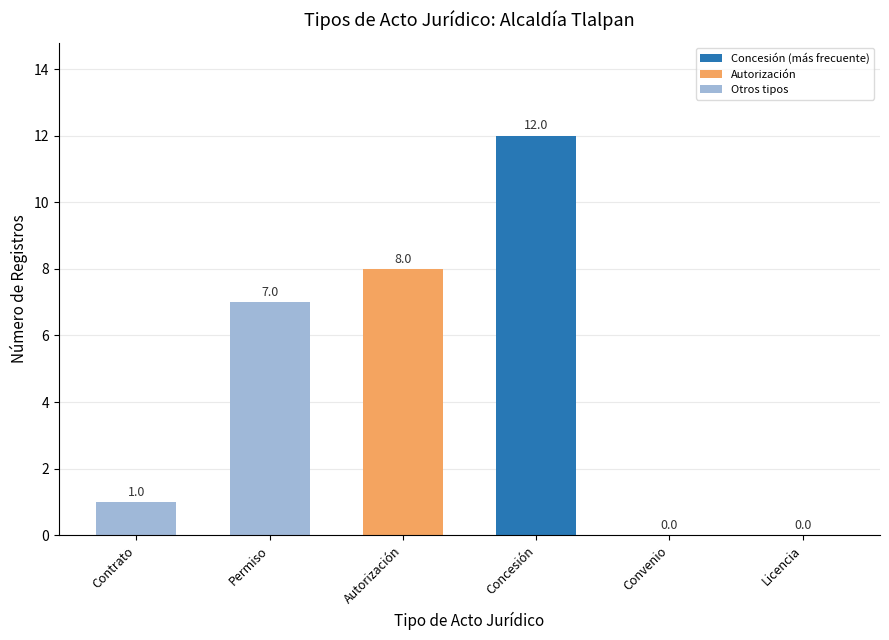

The value at Licencia is 0. True or false?

True